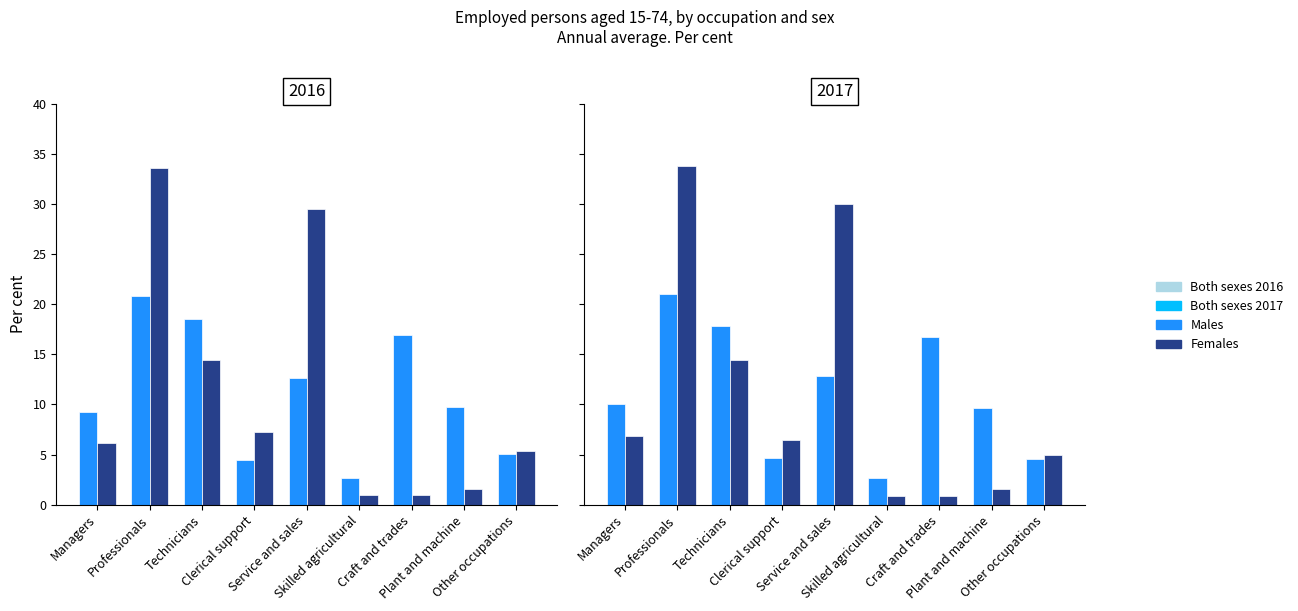

Which series has the largest range (max minus min)?

Females 2017